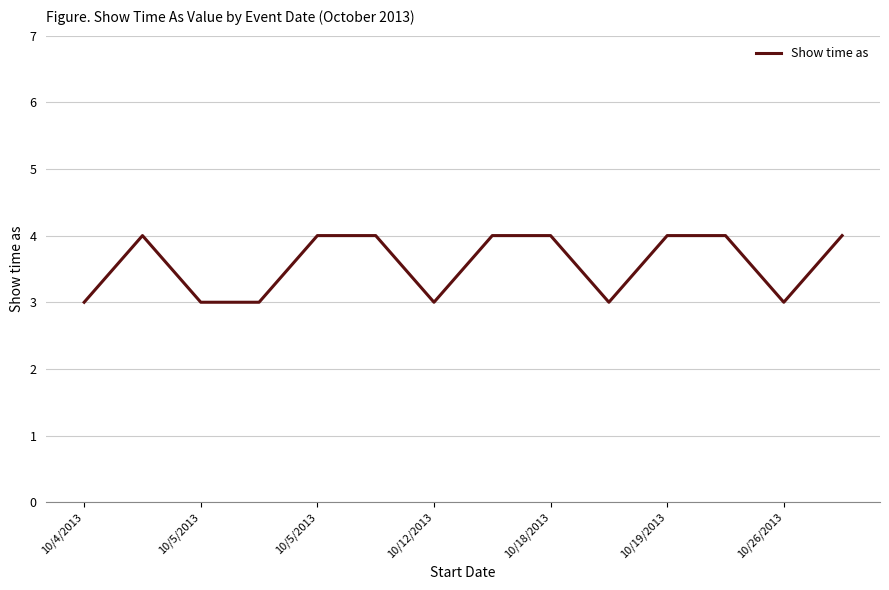

How many lines are shown in the chart?

1